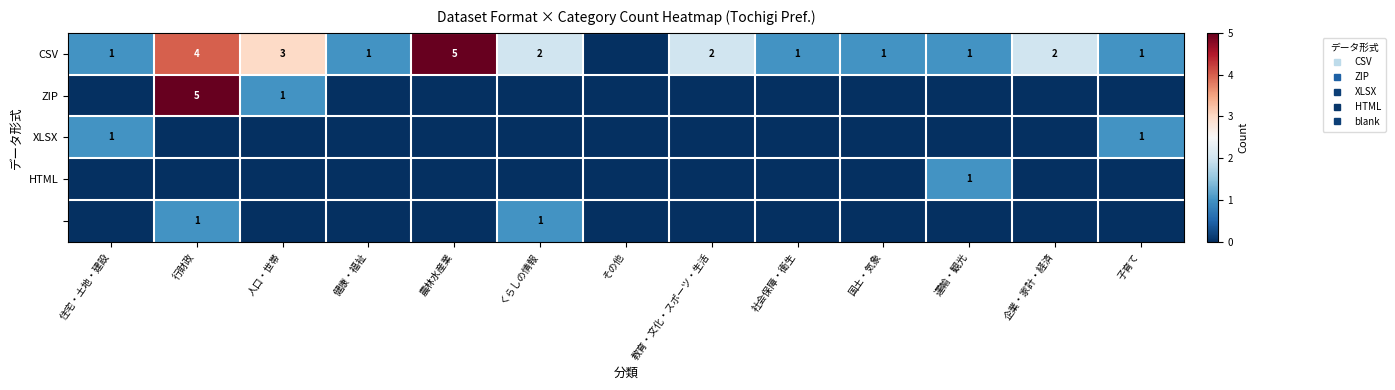

Which series has the widest spread of values?

CSV